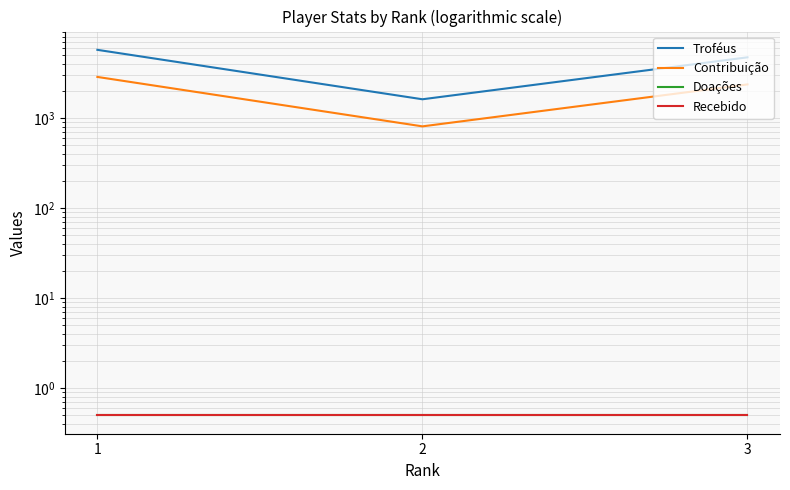

At how many categories does at least one series exceed 444?

3